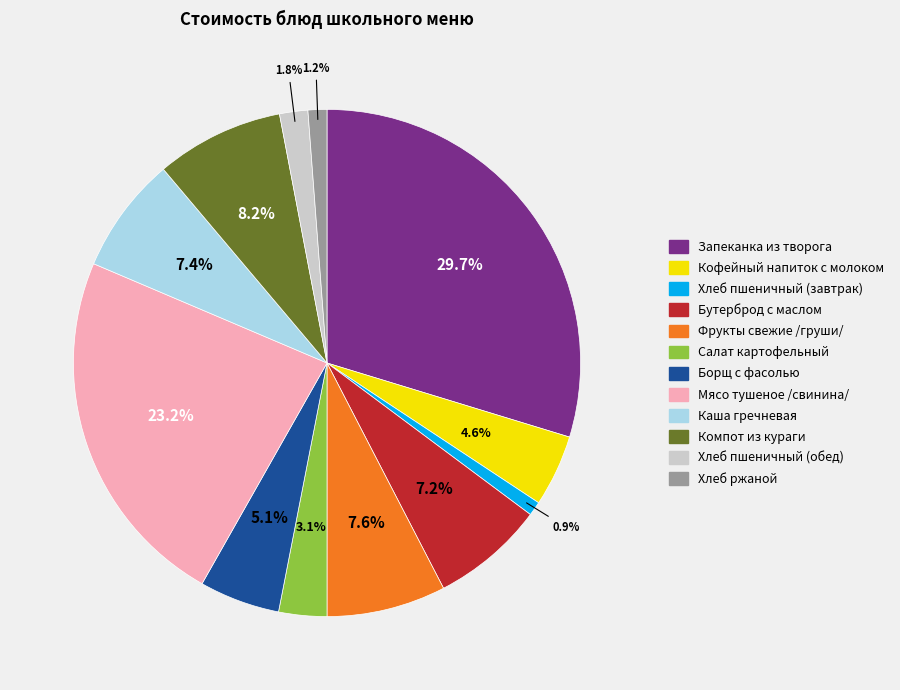

Count the number of slices in the pie.

12